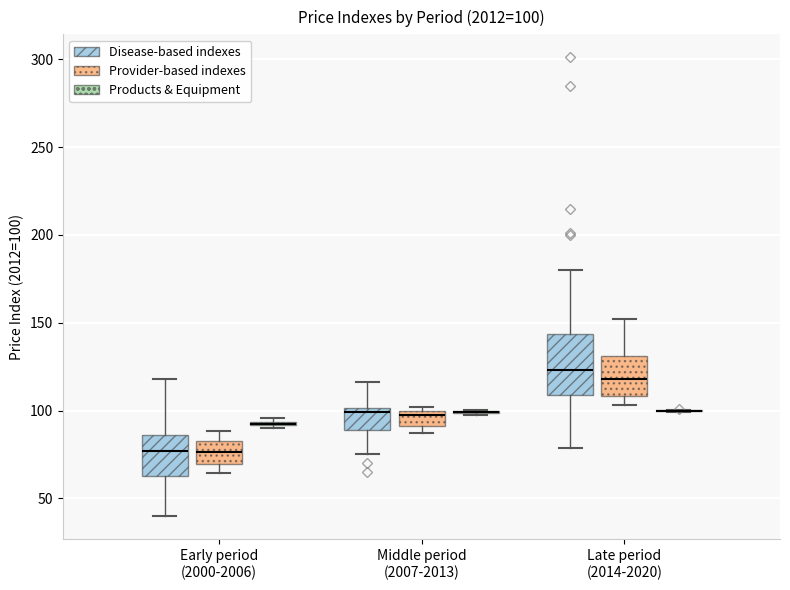

Which box is the tallest, from its lower edge to its upper edge?

Late period (2014-2020) (Disease-based indexes)